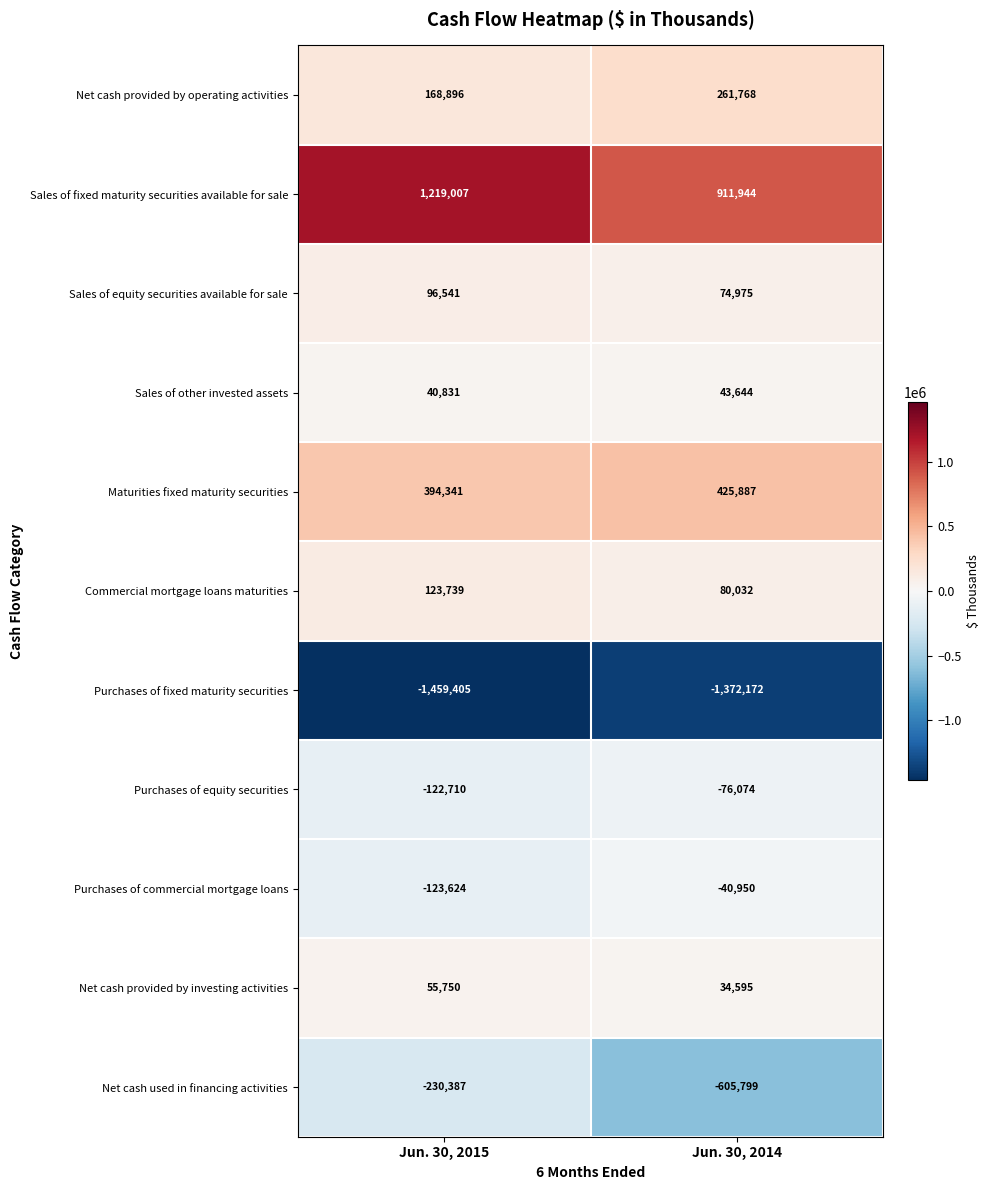

What is the maximum value shown in the chart?

1219007